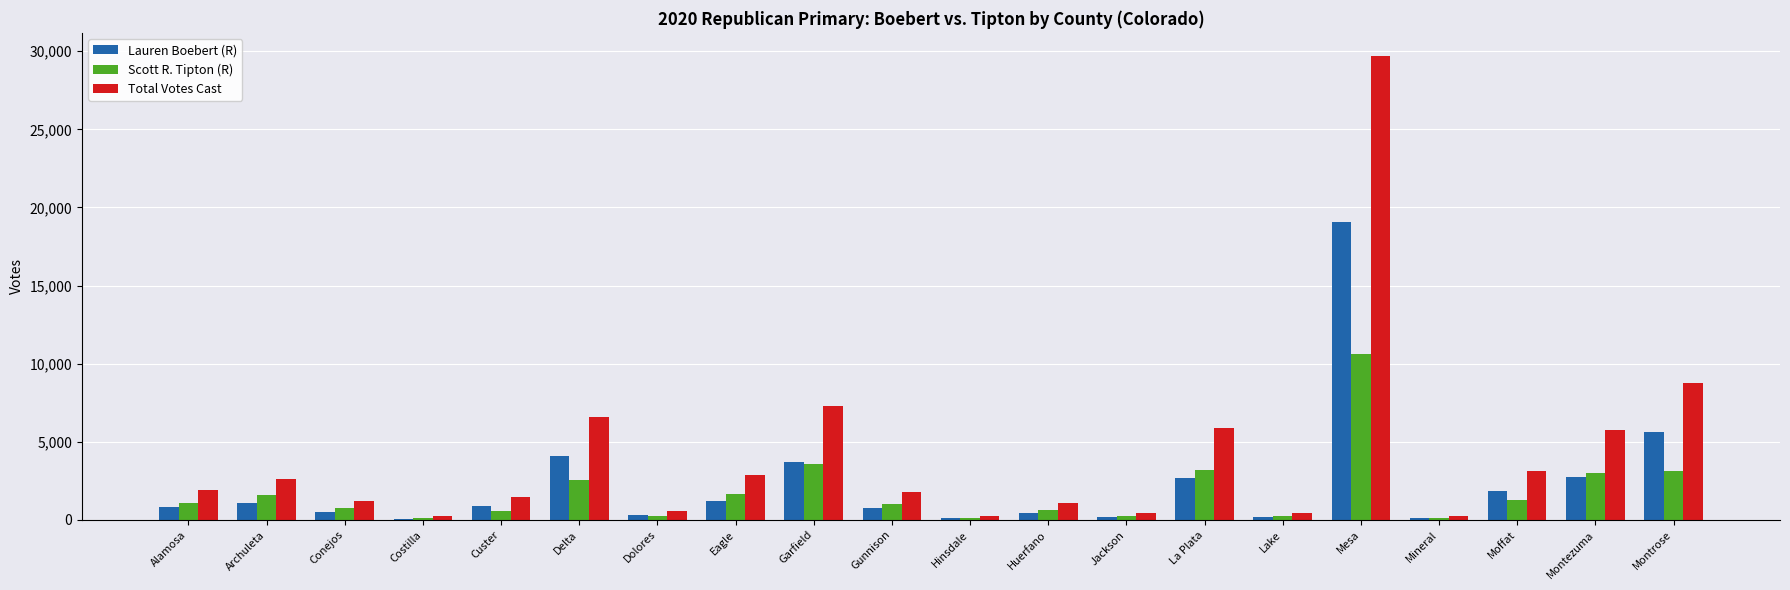

Is it true that Total Votes Cast equals 3097 at Moffat?

True